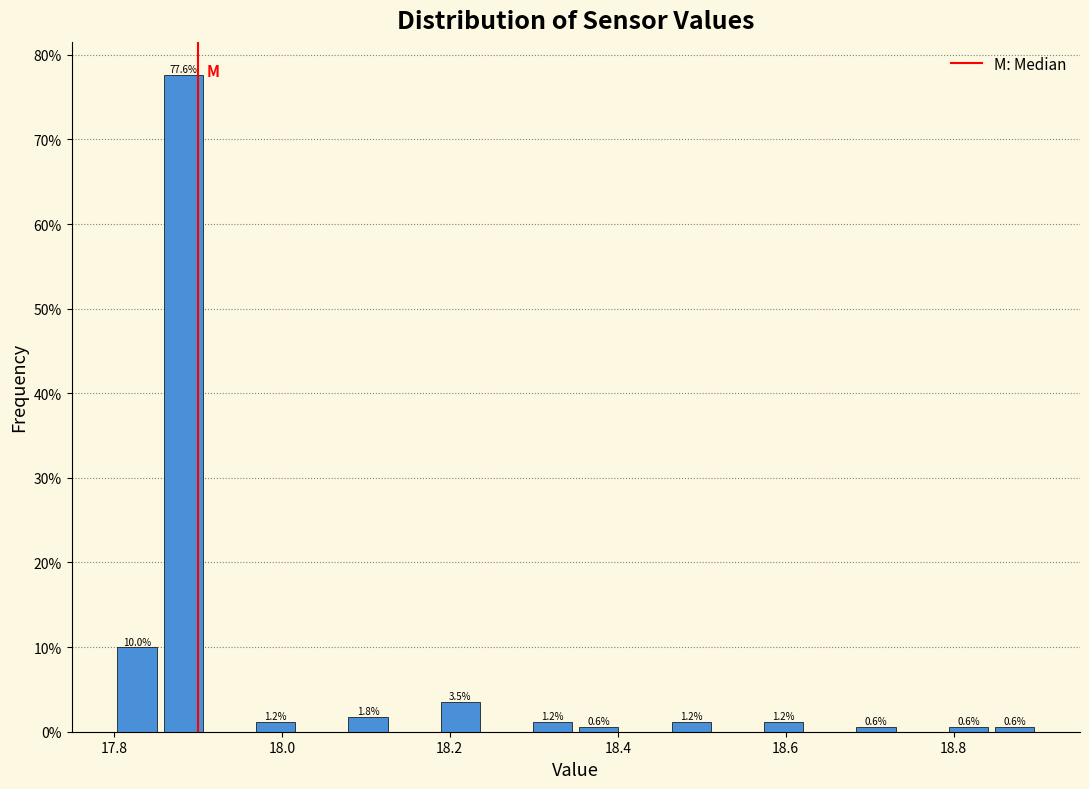

Around what value on the x-axis is the tallest bar? Give the approximate position of its centre, as read against the axis.

17.88